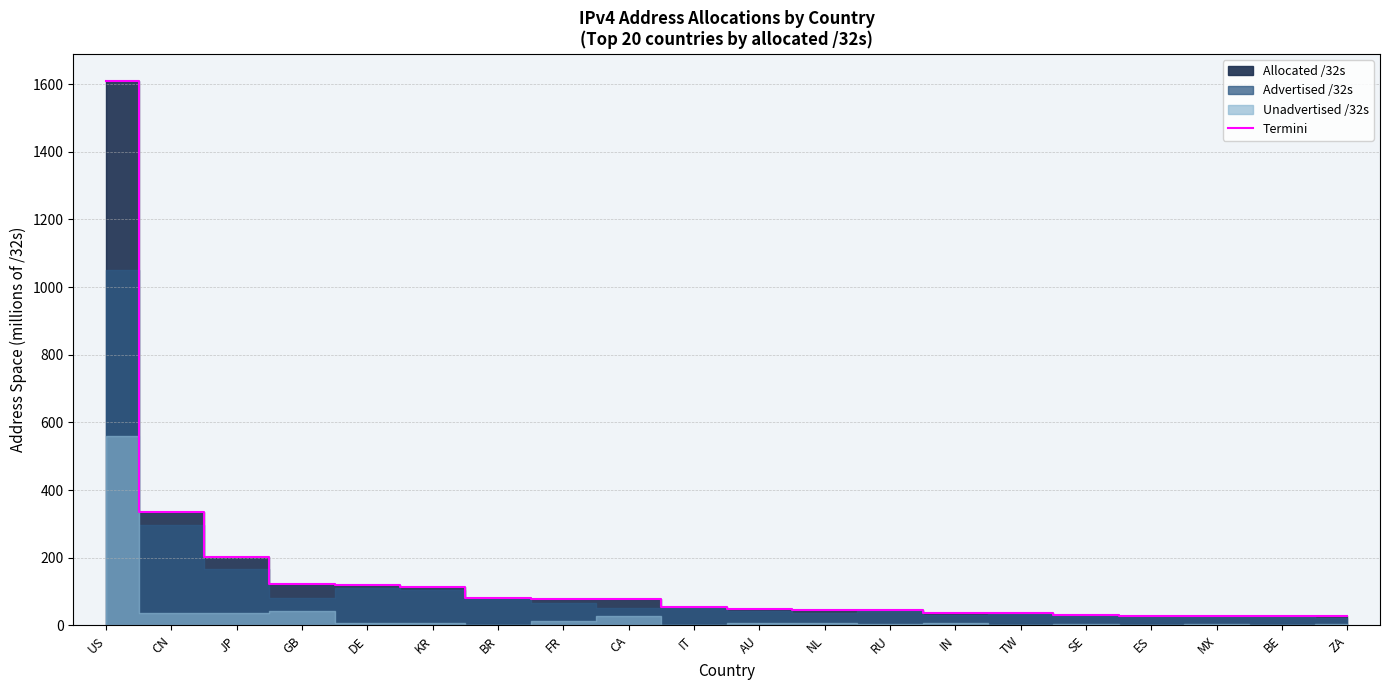

What is the change in value from RU to BE?

-17.2